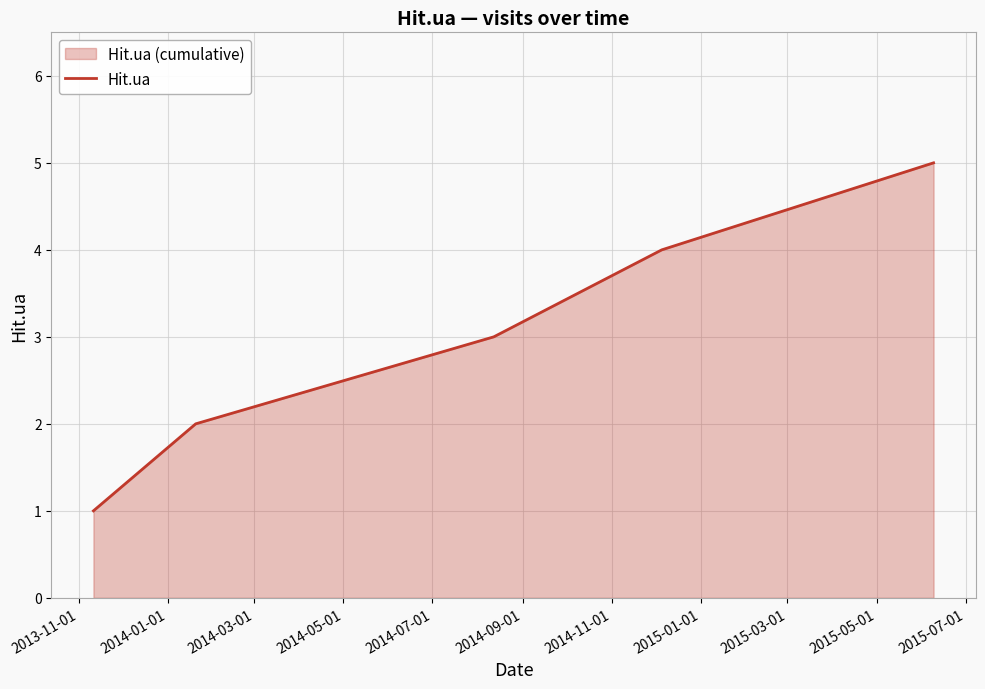

What is the difference between the second highest and minimum values?

3